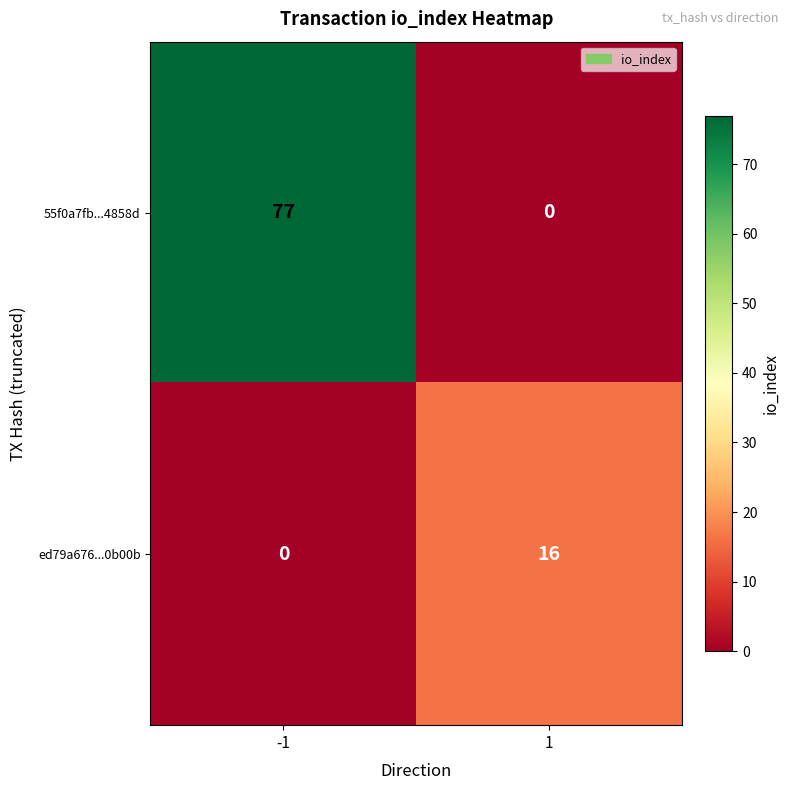

How many categories are shown in the chart?

2